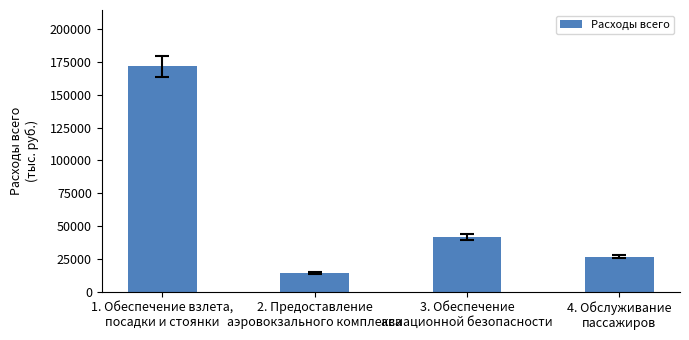

What is the label of the 2nd bar from the left?

2. Предоставление
аэровокзального комплекса